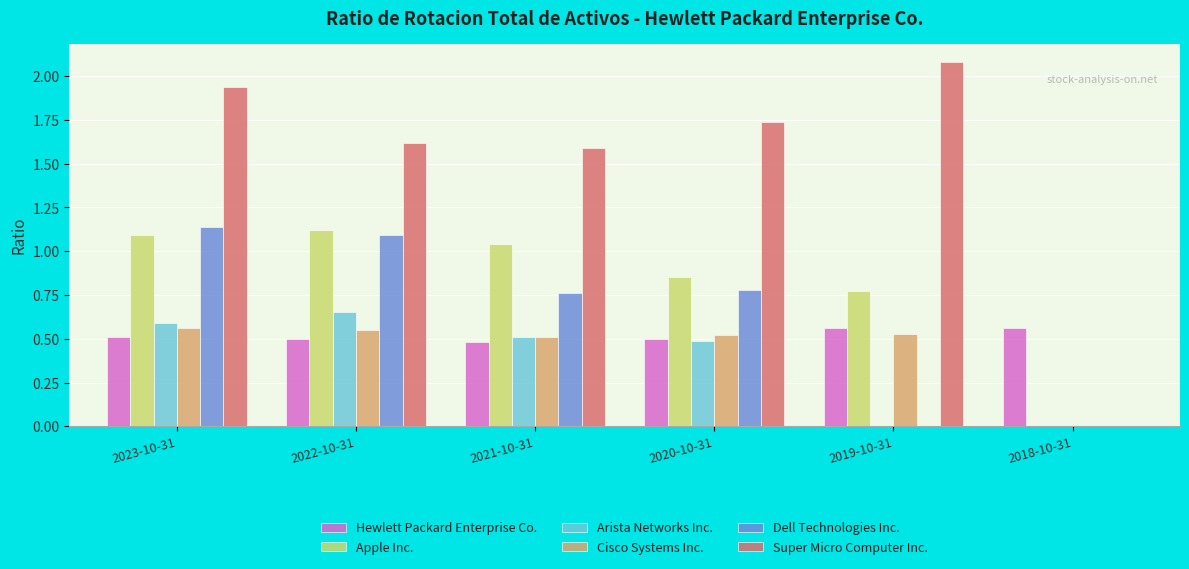

Which series changed the most between 2023-10-31 and 2021-10-31?

Dell Technologies Inc.